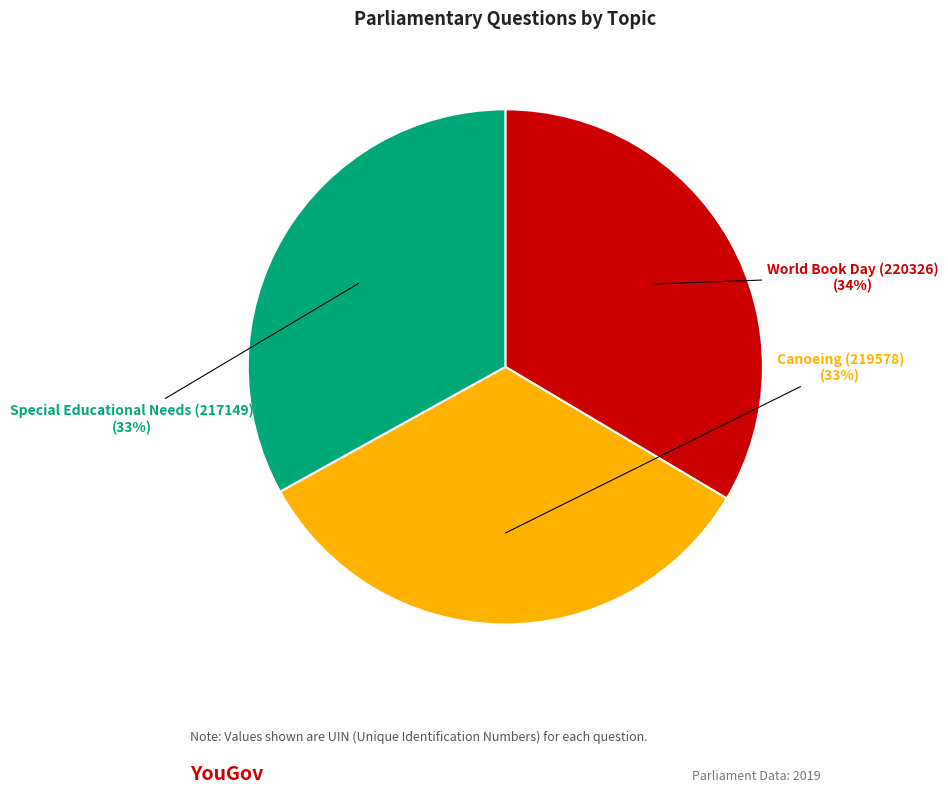

To the nearest percent, what is the combined percentage of World Book Day (220326) and Canoeing (219578)?

67%